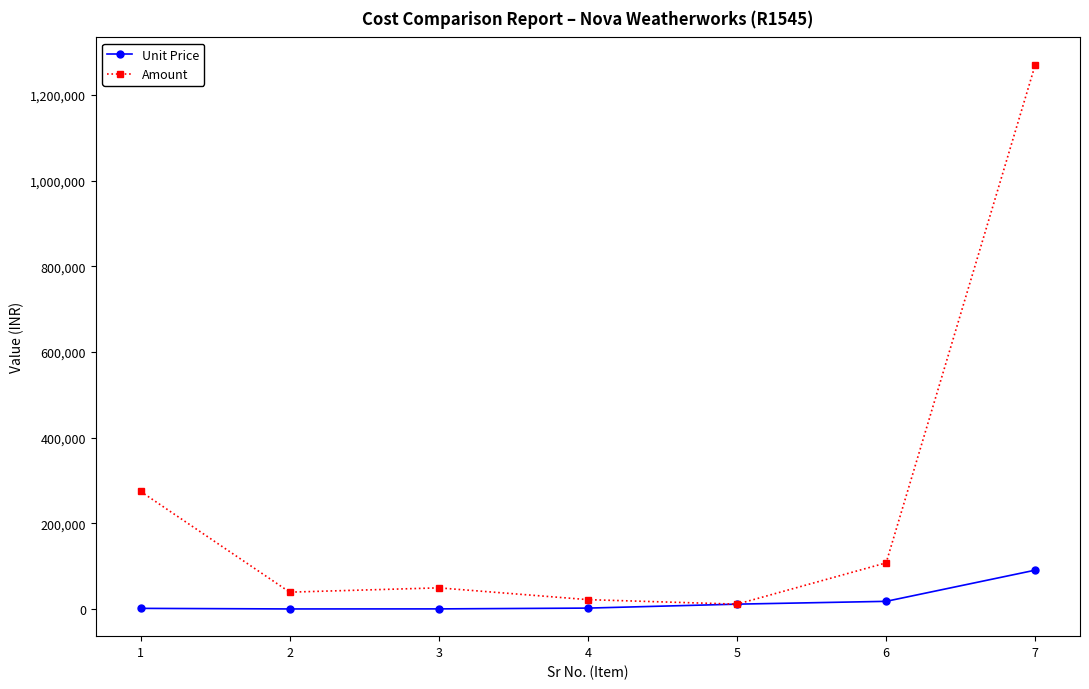

The value of Amount at 6 is 107820. True or false?

True